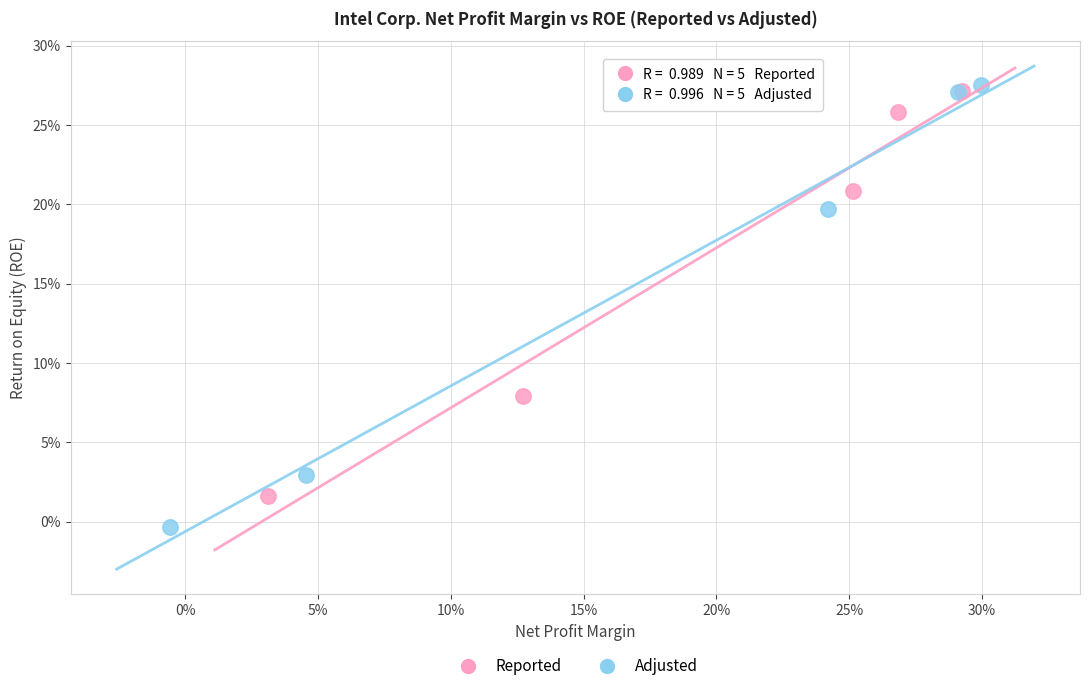

Which series has the widest spread of Y values?

Adjusted